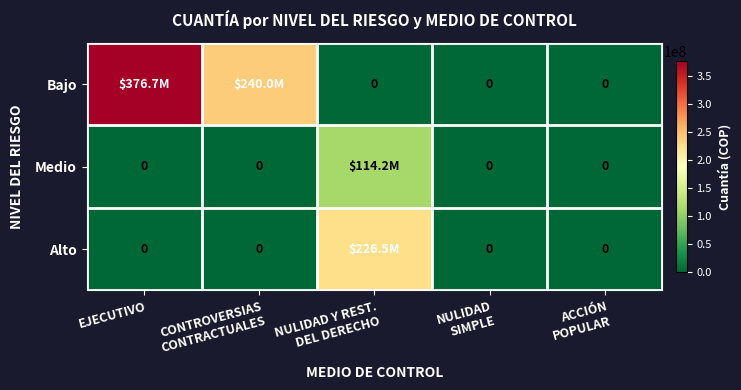

What is the difference between the maximum and minimum values in the Bajo series?

376667062